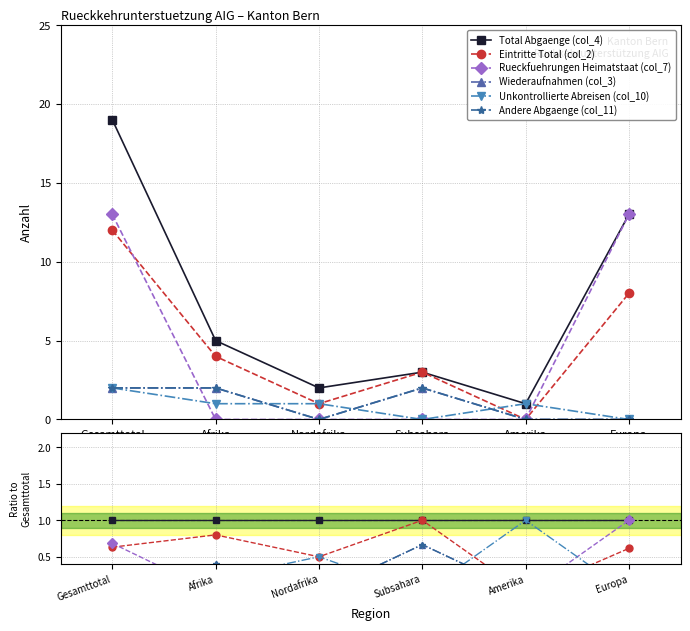

Reading right to left, list all the values displayed in this chart.

Total Abgaenge (col_4): 1.0	1.0	1.0	1.0	1.0	1.0
Eintritte Total (col_2): 0.6	0.0	1.0	0.5	0.8	0.6
Rueckfuehrungen Heimatstaat (col_7): 1.0	0.0	0.0	0.0	0.0	0.7
Wiederaufnahmen (col_3): 0.0	0.0	0.7	0.0	0.4	0.1
Unkontrollierte Abreisen (col_10): 0.0	1.0	0.0	0.5	0.2	0.1
Andere Abgaenge (col_11): 0.0	0.0	0.7	0.0	0.4	0.1